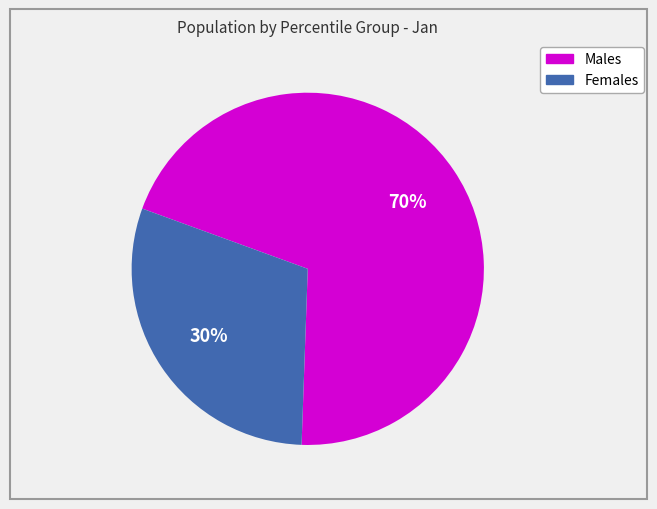

To the nearest percent, what is the average slice percentage?

50%